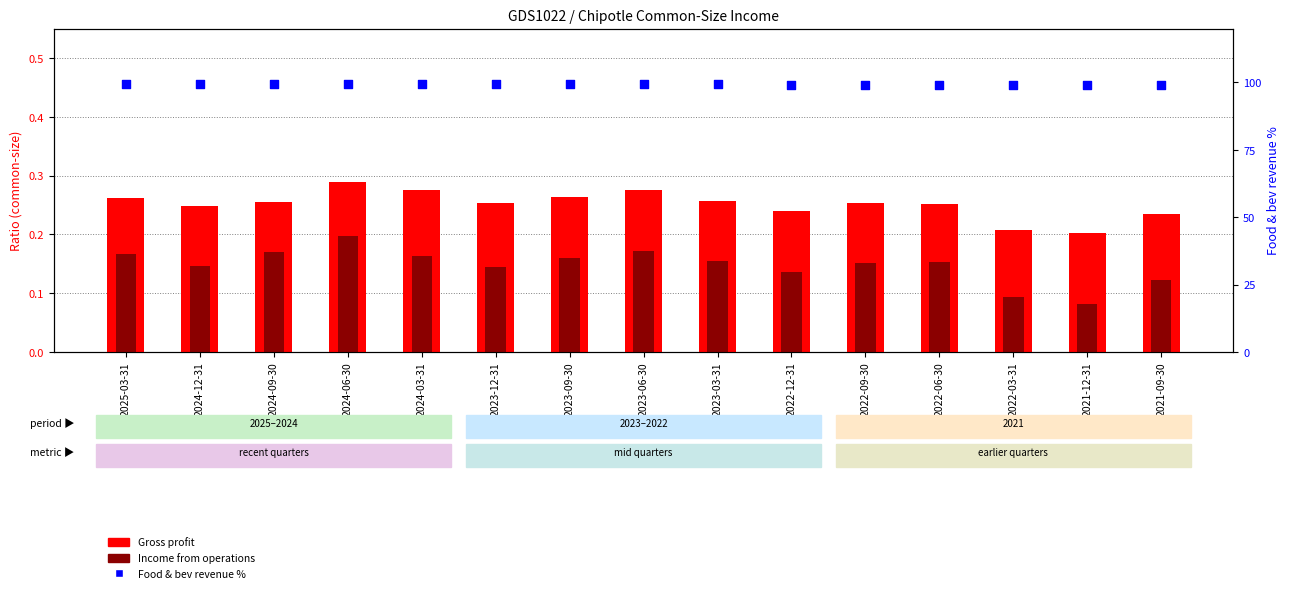

At how many categories does at least one series exceed 88?

15